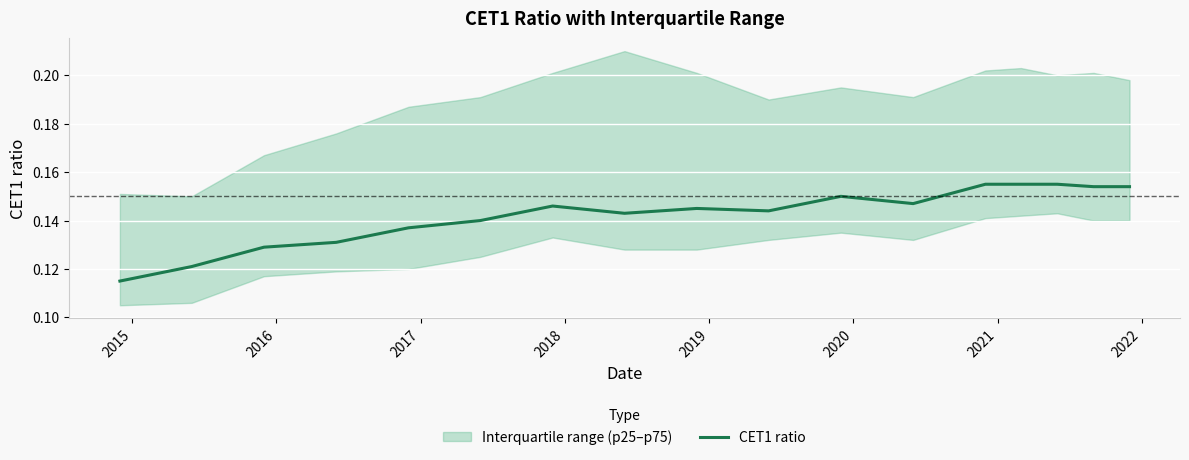

Reading left to right, extract all data points from this chart.

0.1	0.1	0.1	0.1	0.1	0.1	0.1	0.1	0.1	0.1	0.1	0.1	0.2	0.2	0.2	0.2	0.2